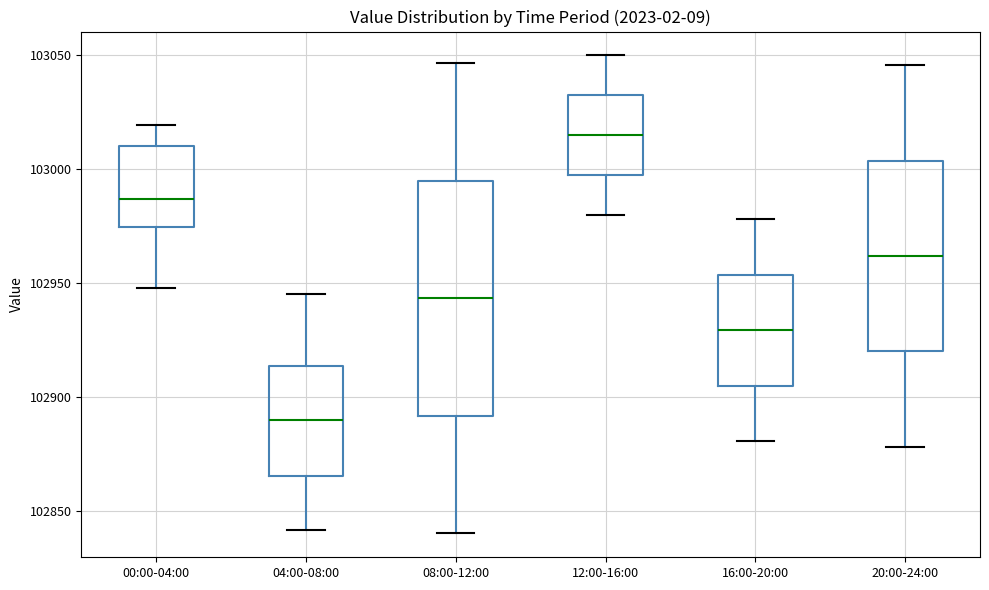

Where is the lower edge of the box for 00:00-04:00 on the y-axis? The values are not printed on the chart, so give them approximately, as read against the axis.

102975